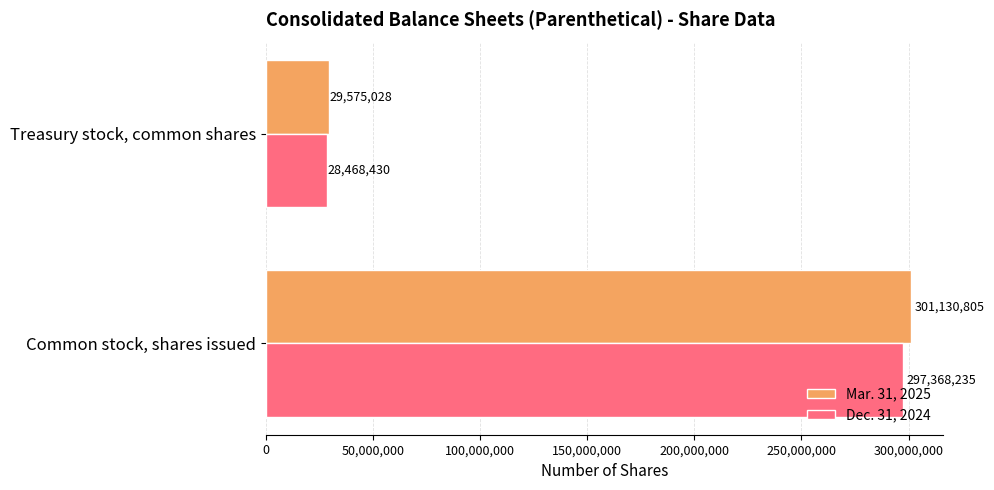

Rank the series by their average value, from highest to lowest.

Mar. 31, 2025, Dec. 31, 2024